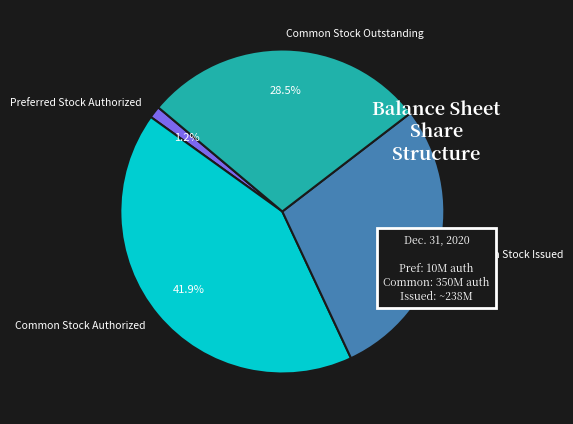

To the nearest percent, what is the difference between the largest and smallest slice percentages?

41%